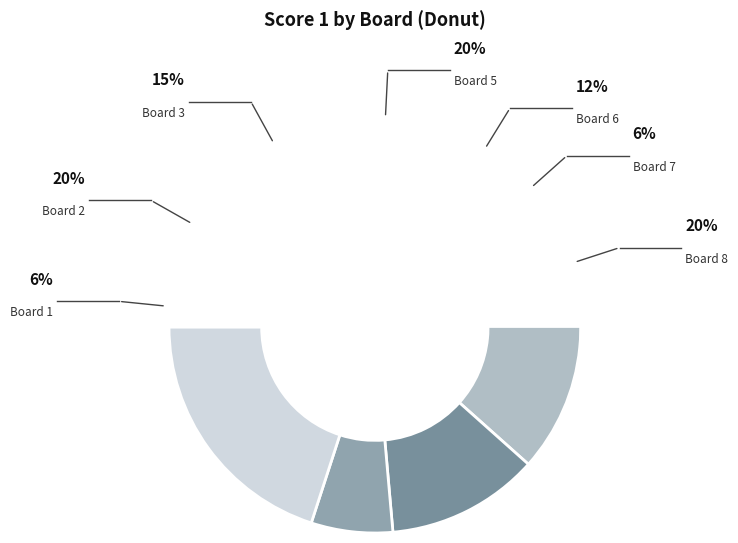

To the nearest percent, what is the combined percentage of Board 6 and Board 4?

12%